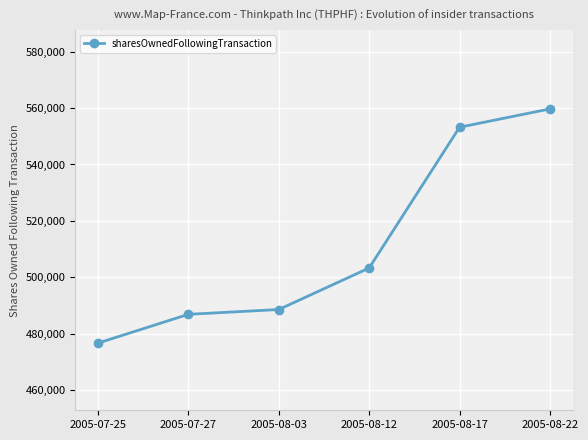

Where is the data nearest to the value 518175?

2005-08-12